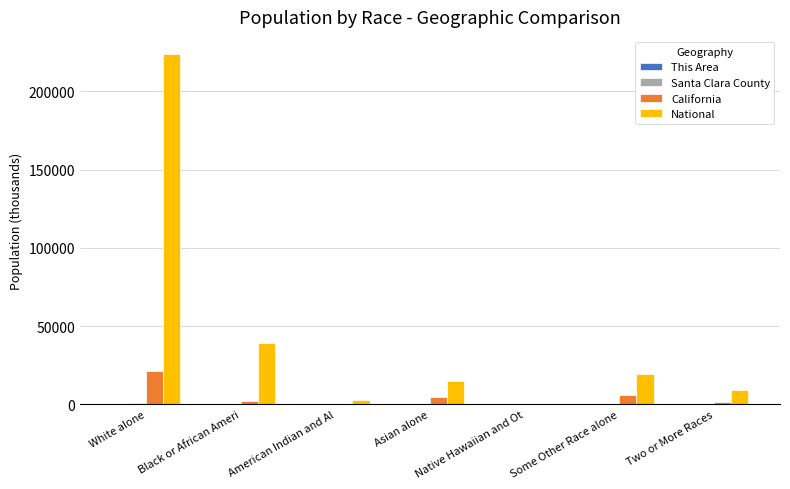

What is the difference between the California values at Asian alone and American Indian and Al?

4498.2